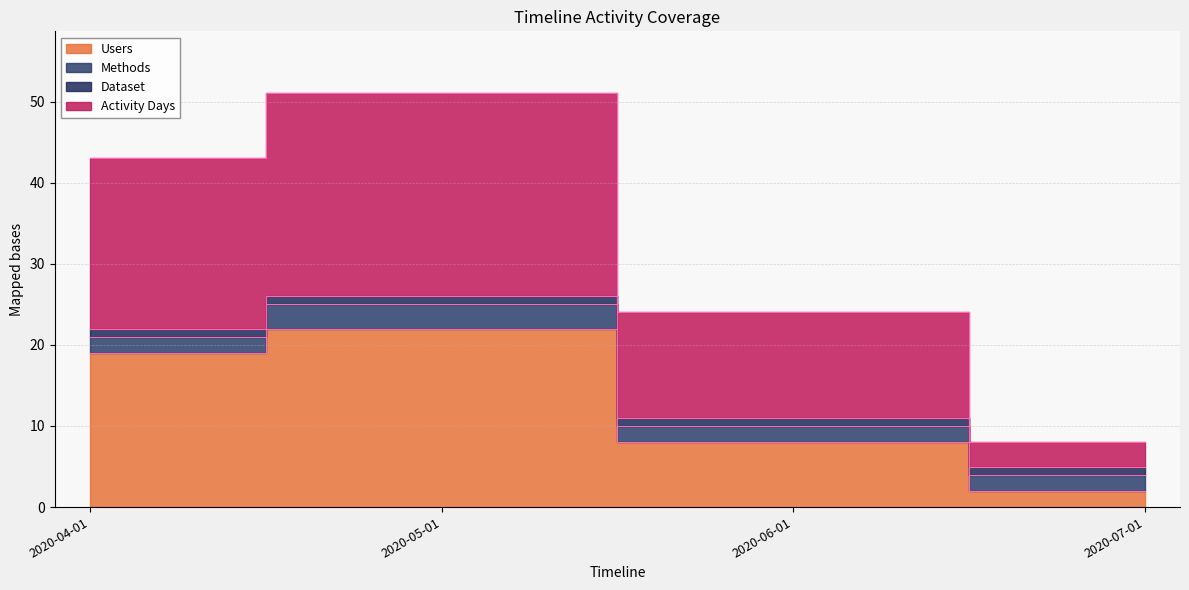

True or false: Activity Days has more than 0 interior local peaks.

True